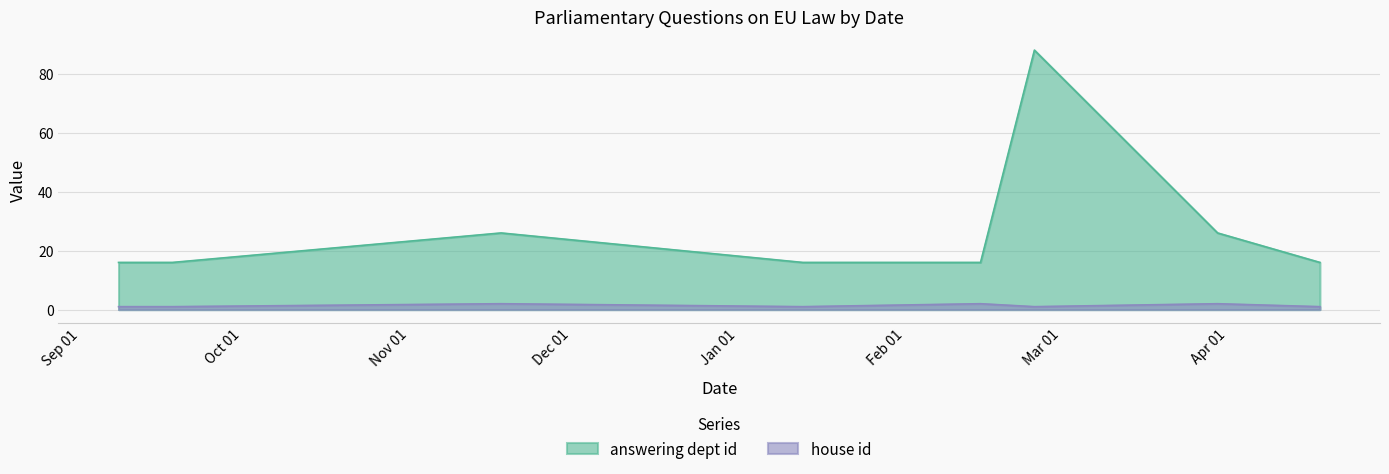

How many categories are shown in the chart?

8